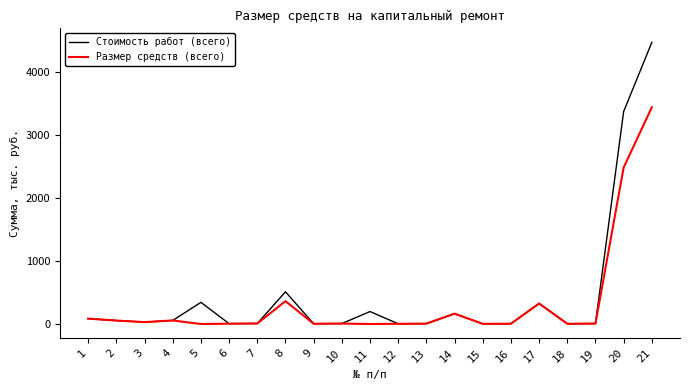

The value of Стоимость работ (всего) at 21 is 4463.9. True or false?

True